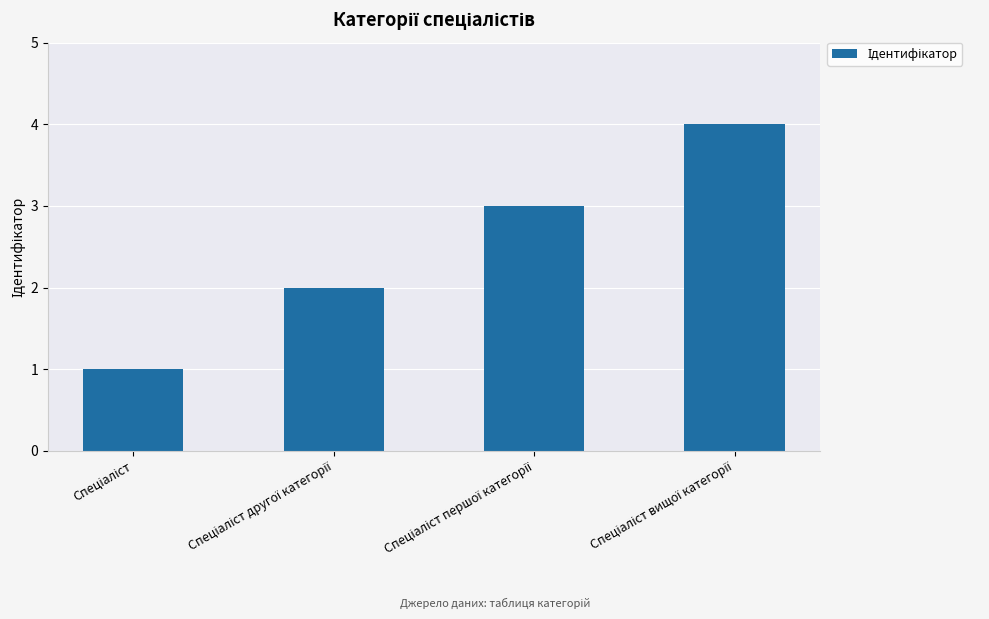

What is the difference between the maximum and minimum values?

3